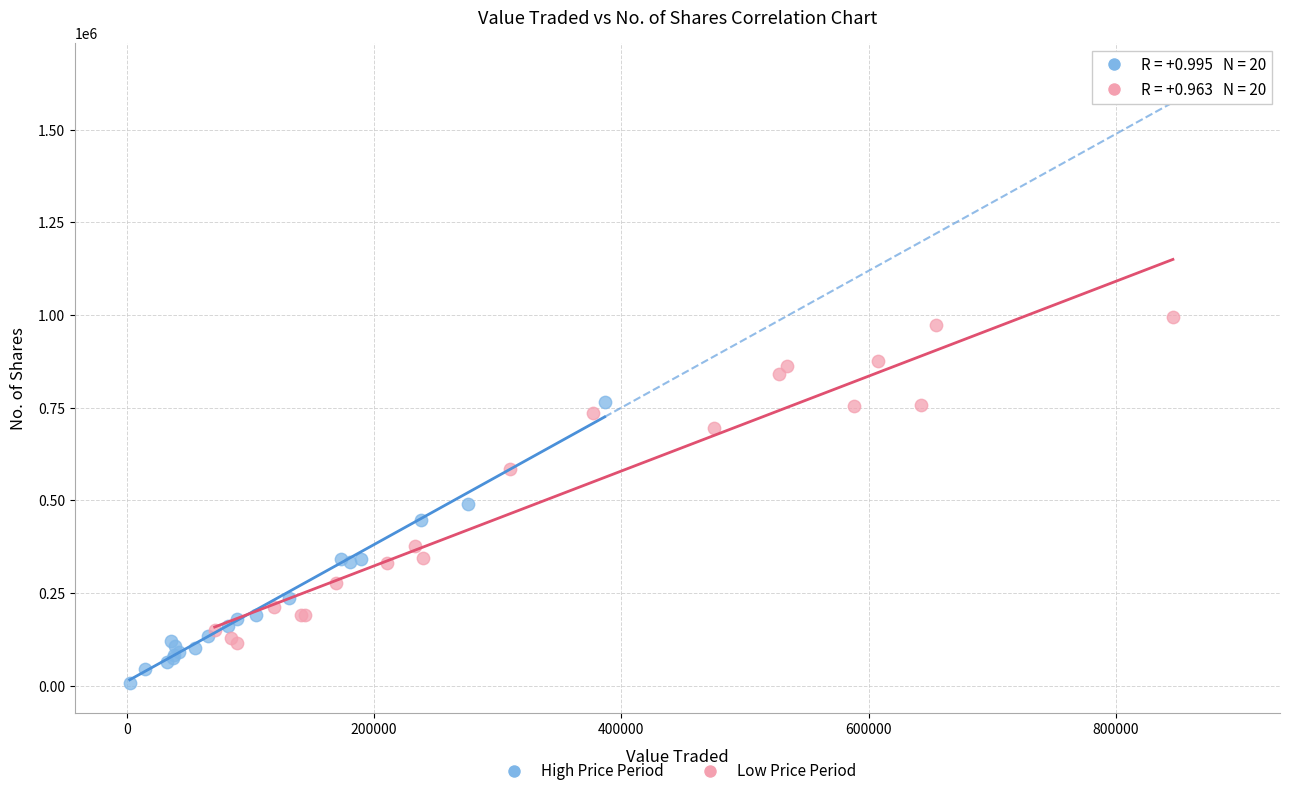

Which series reaches the minimum Y coordinate?

High Price Period